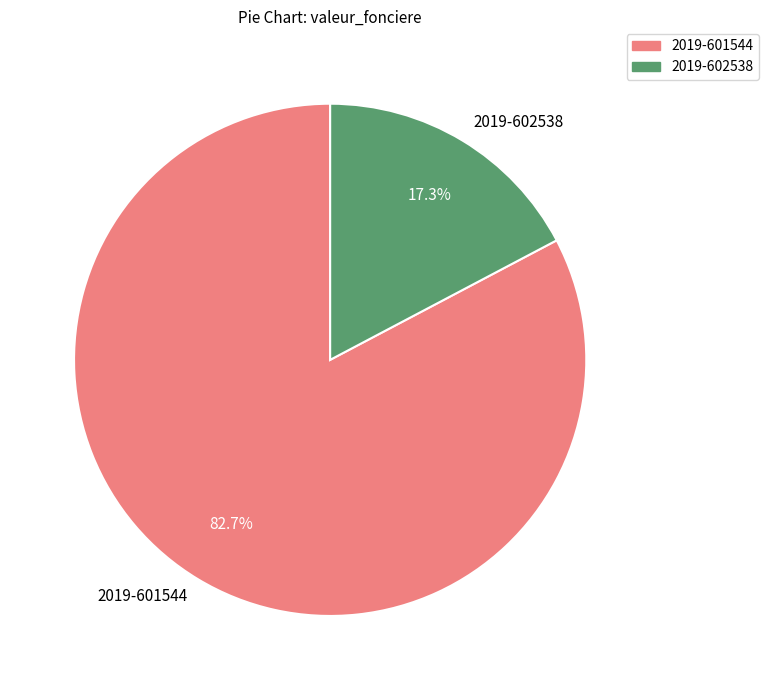

Combined, what portion of the pie is 2019-601544 and 2019-602538?

100.0%